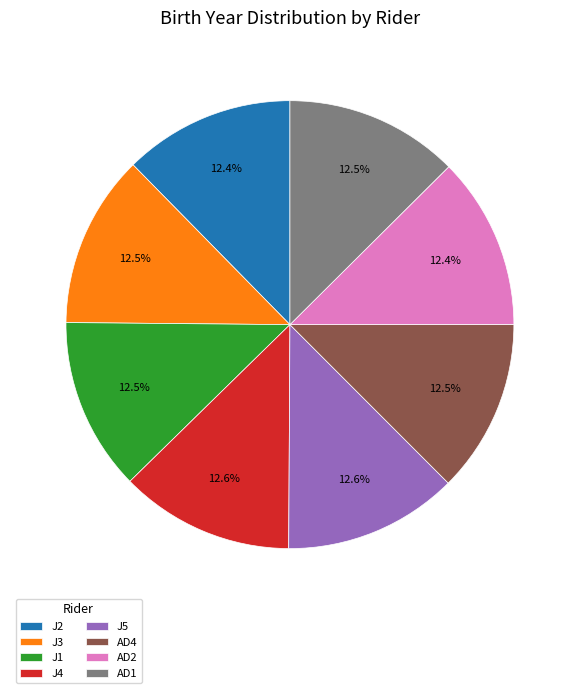

Is it true that J2 is 26% of the pie?

False